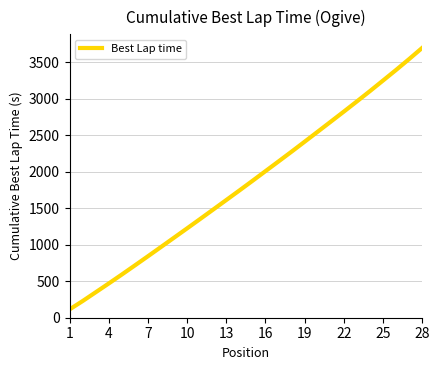

What is the greatest value displayed?

3699.6